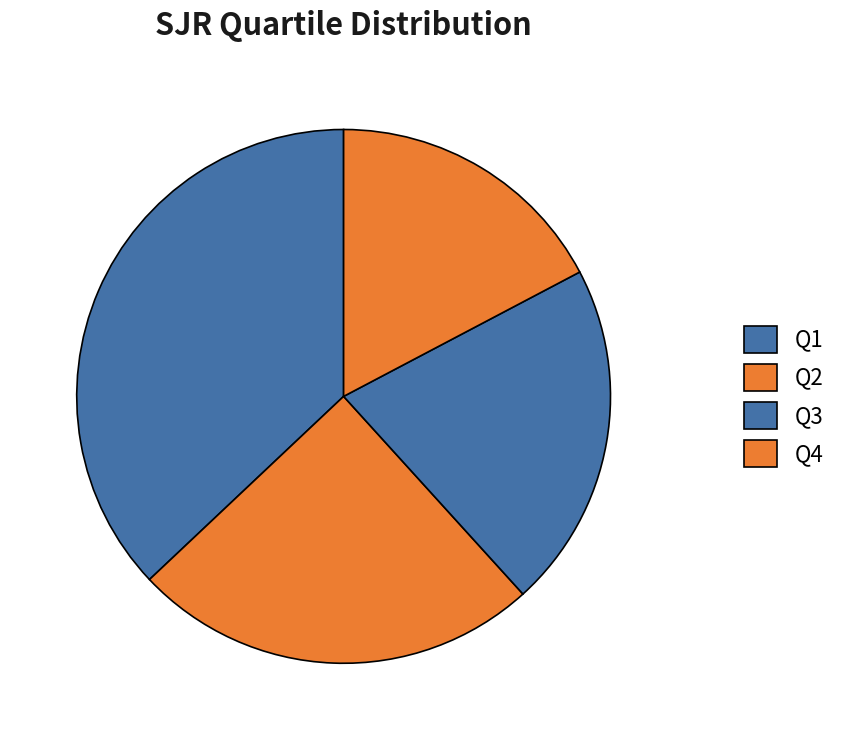

How many slices are in this pie chart?

4